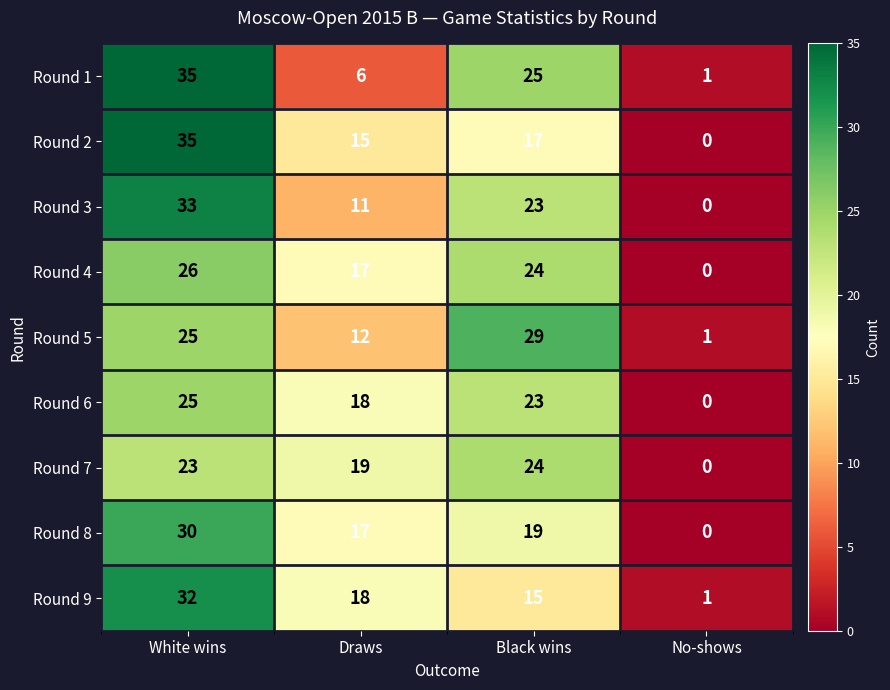

At which label is Round 6 closest to 12?

Draws